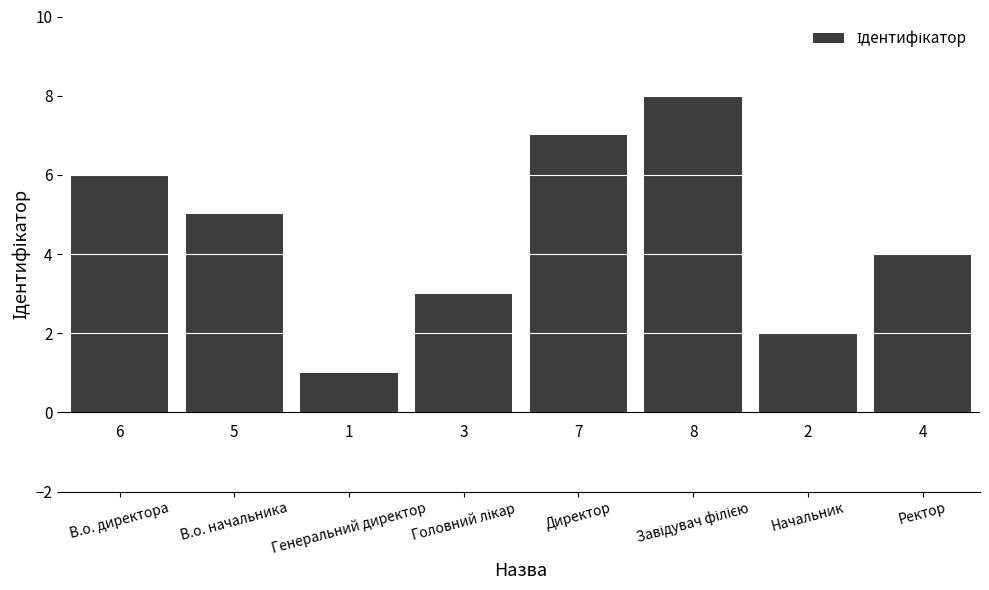

What is the smallest value displayed?

1